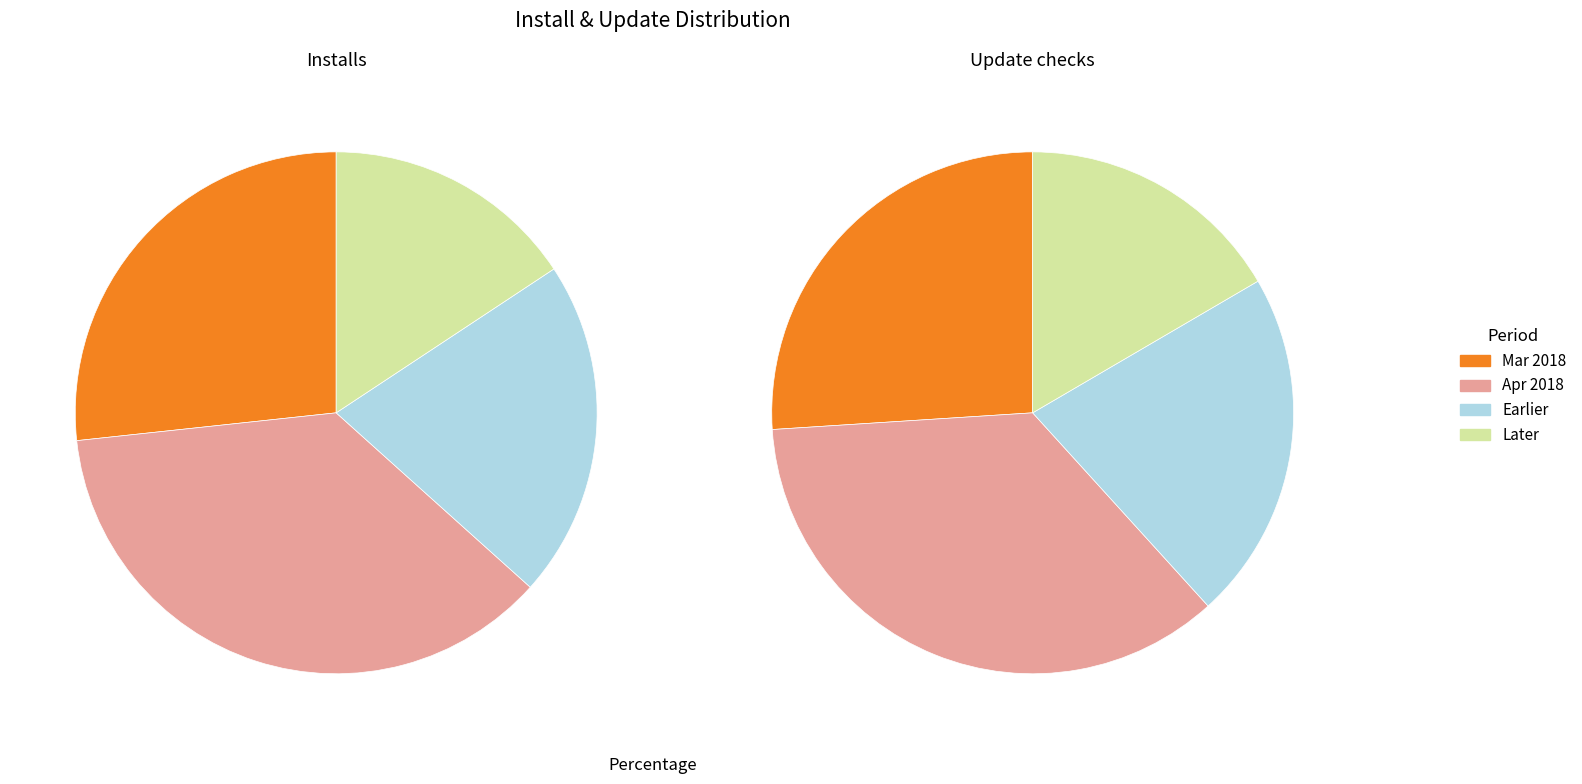

Which series has the widest spread of values?

Installs